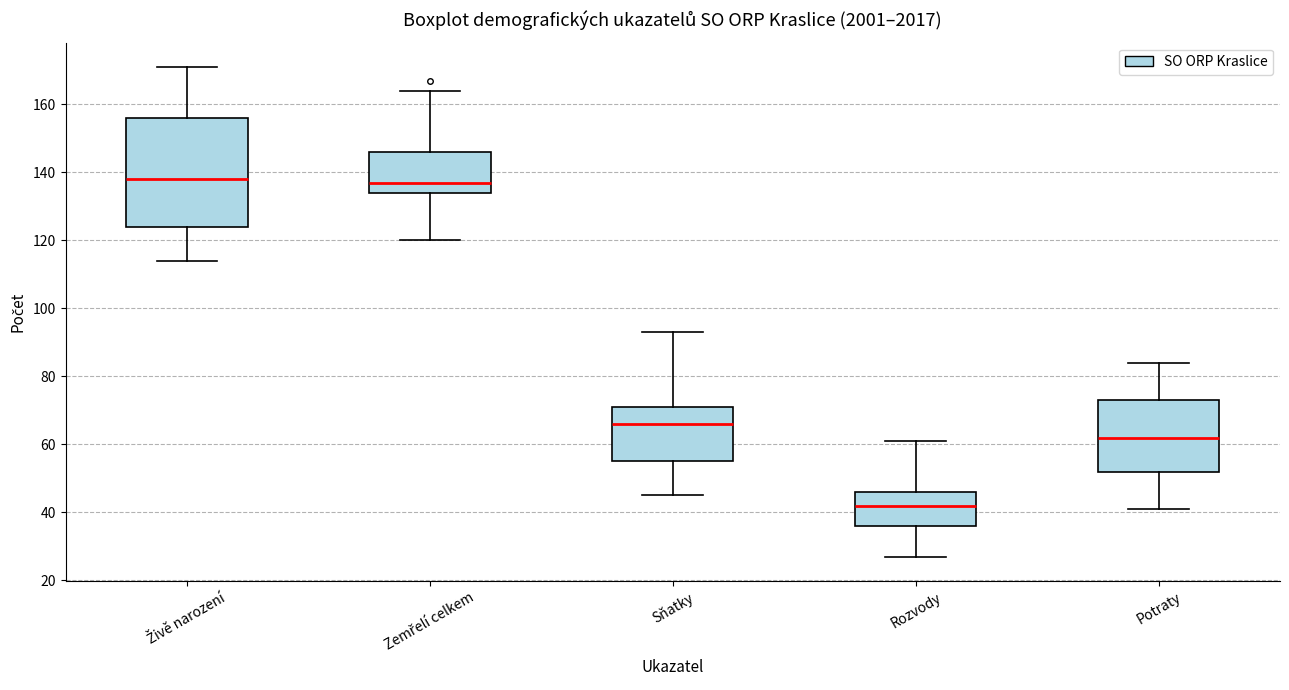

Where does the lower whisker of the box for Živě narození end on the y-axis? The values are not printed on the chart, so give them approximately, as read against the axis.

114